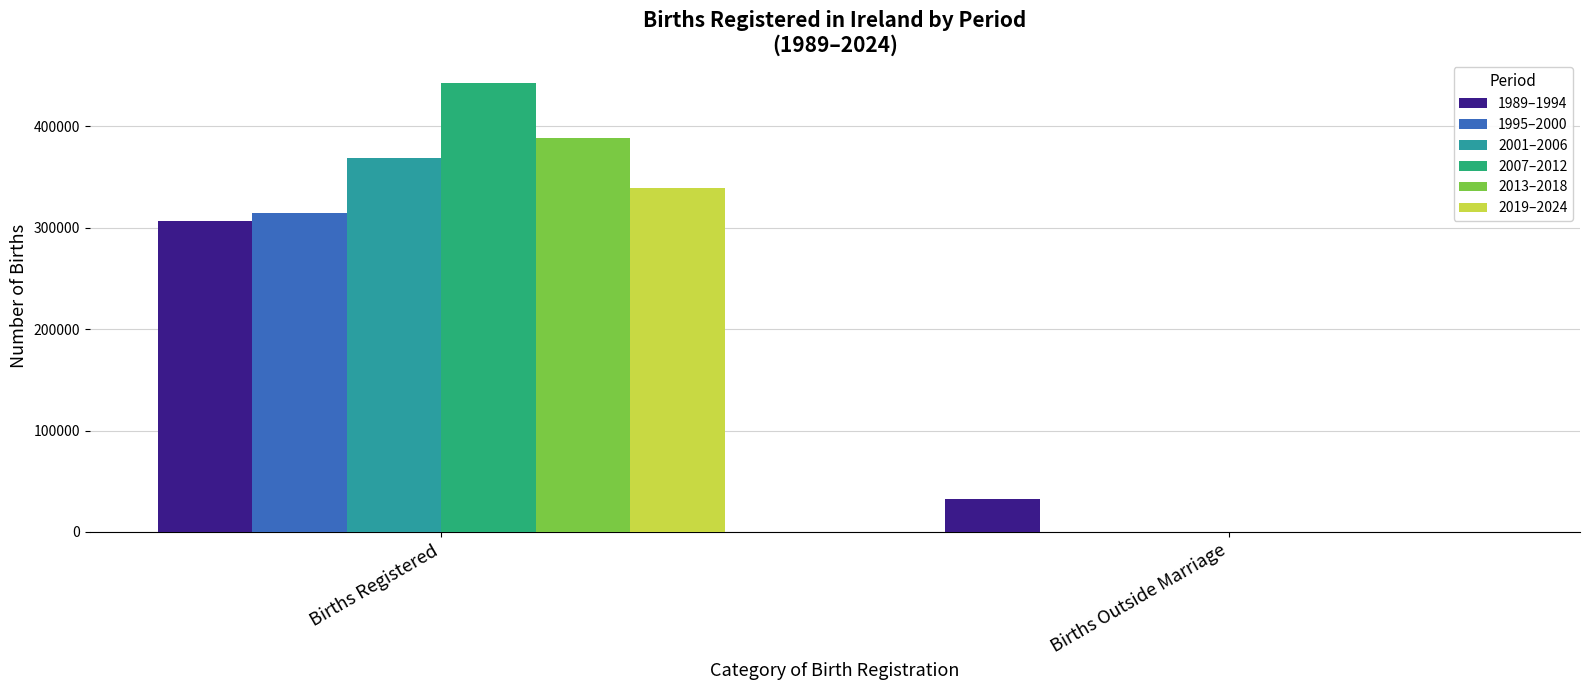

Count the number of data series in this chart.

6